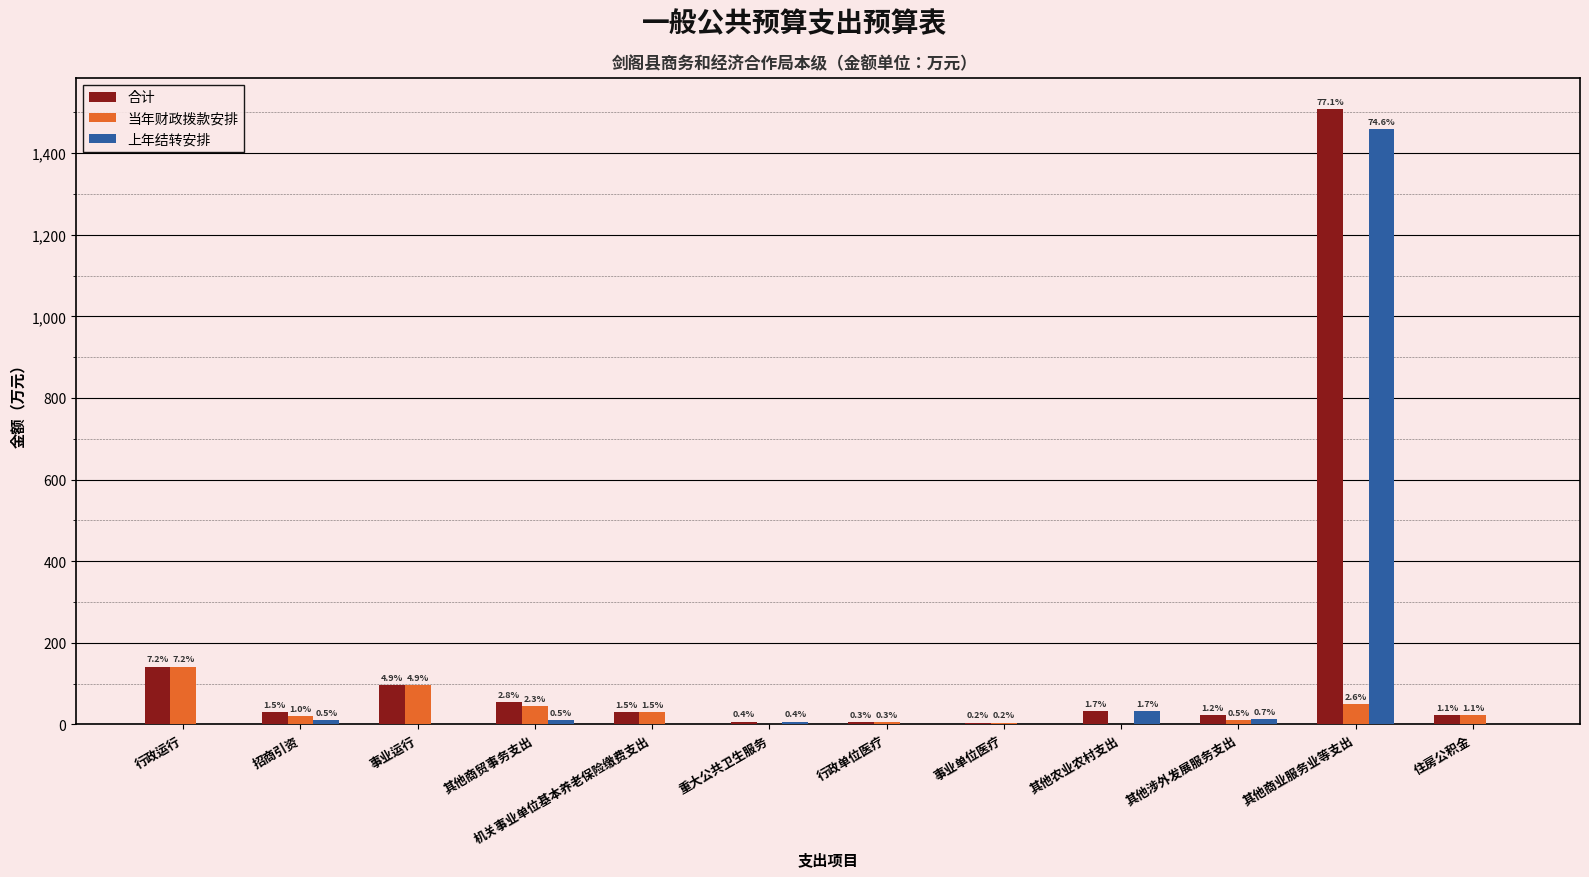

What are all the series names shown in the legend?

合计, 当年财政拨款安排, 上年结转安排